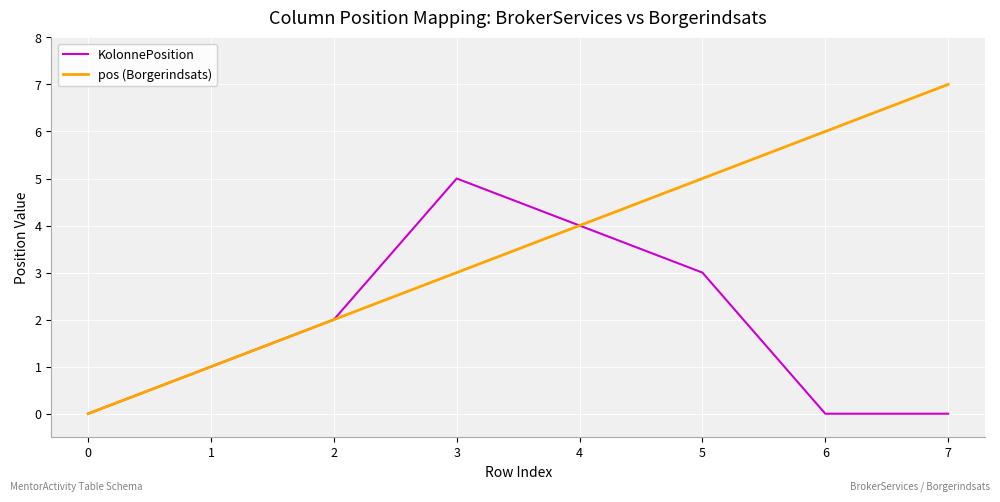

What are all the series names shown in the legend?

KolonnePosition, pos (Borgerindsats)